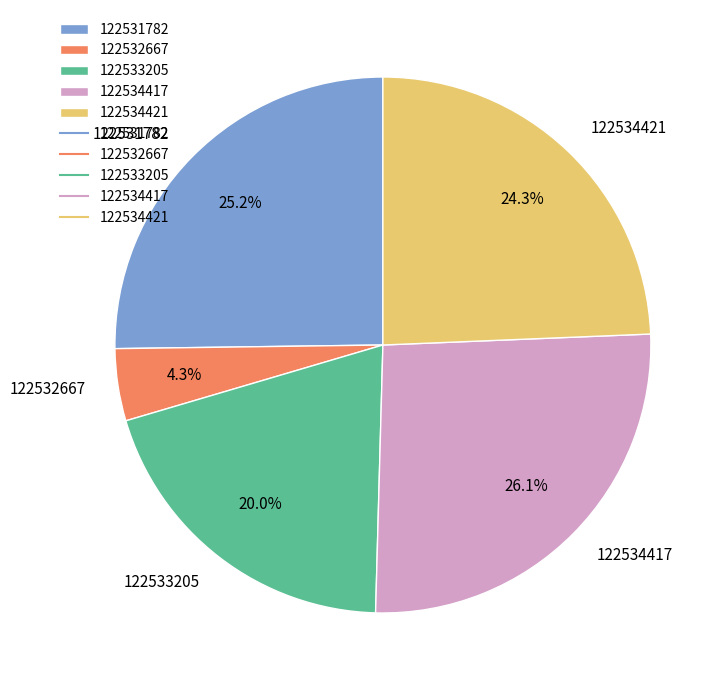

To the nearest percent, what portion does 122532667 represent?

4%